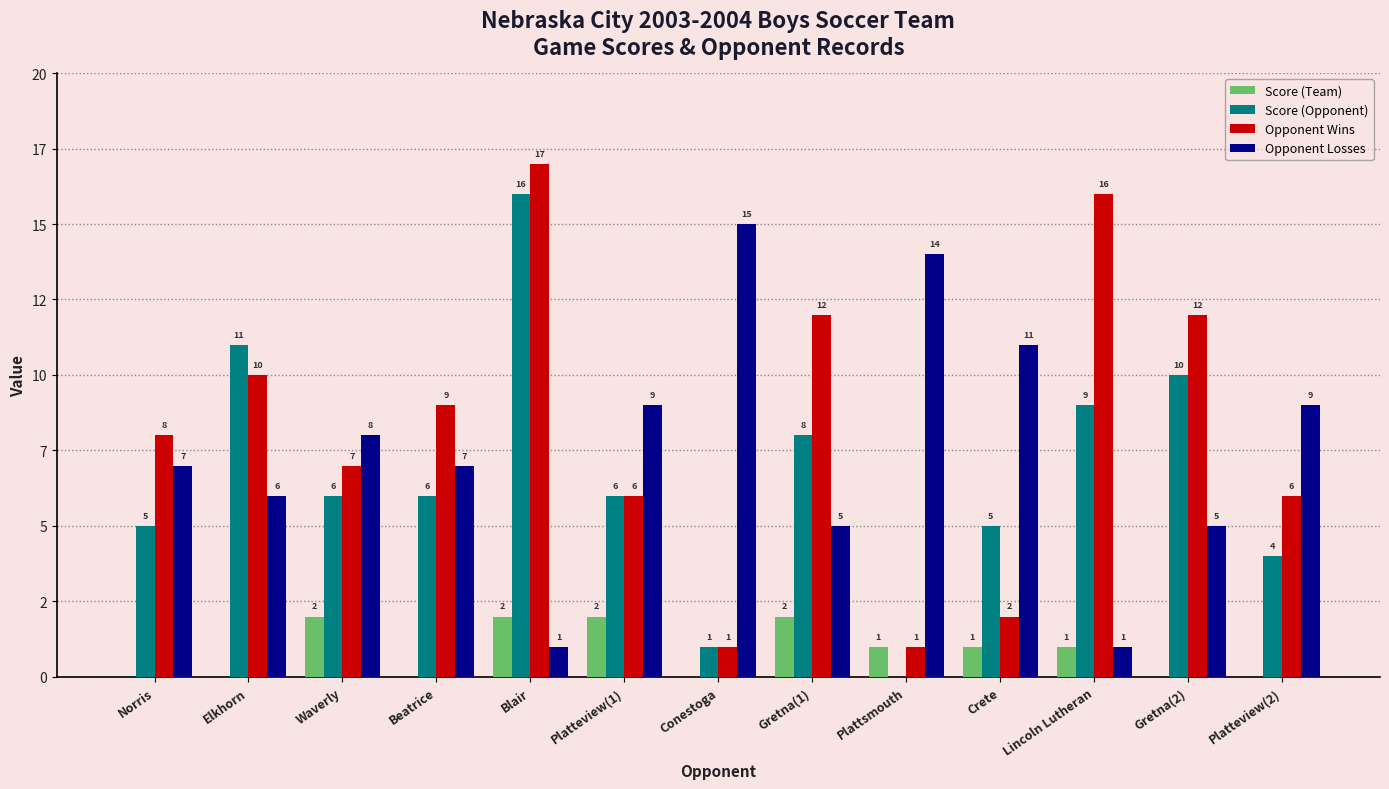

At how many categories does at least one series exceed 5?

13